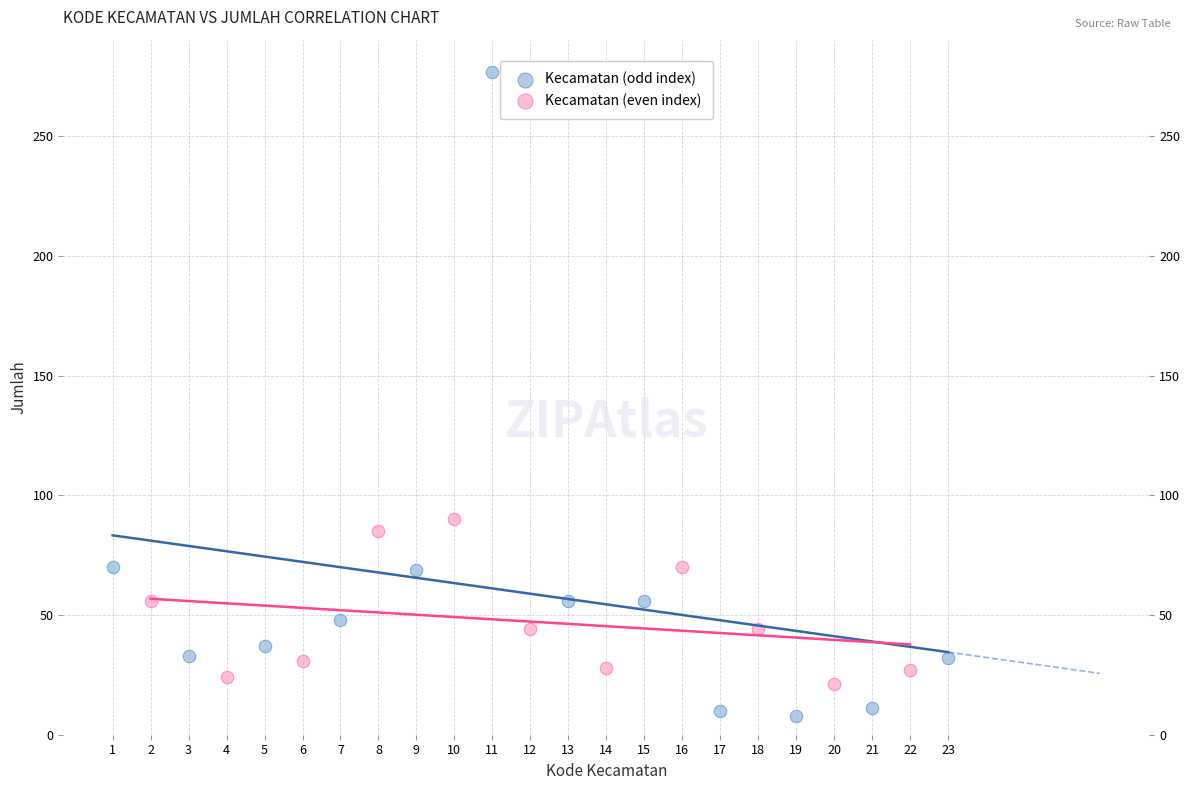

Which series reaches the maximum Y coordinate?

Kecamatan (odd index)